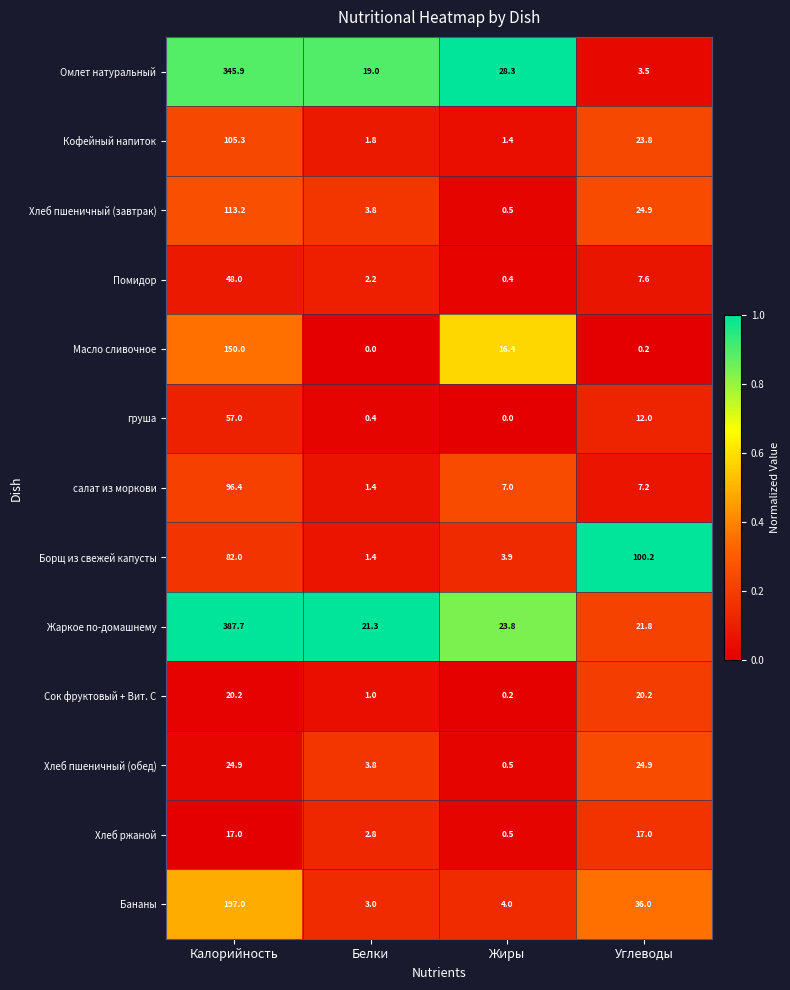

The Хлеб пшеничный (завтрак) series shows 202.2 at Калорийность. True or false?

False